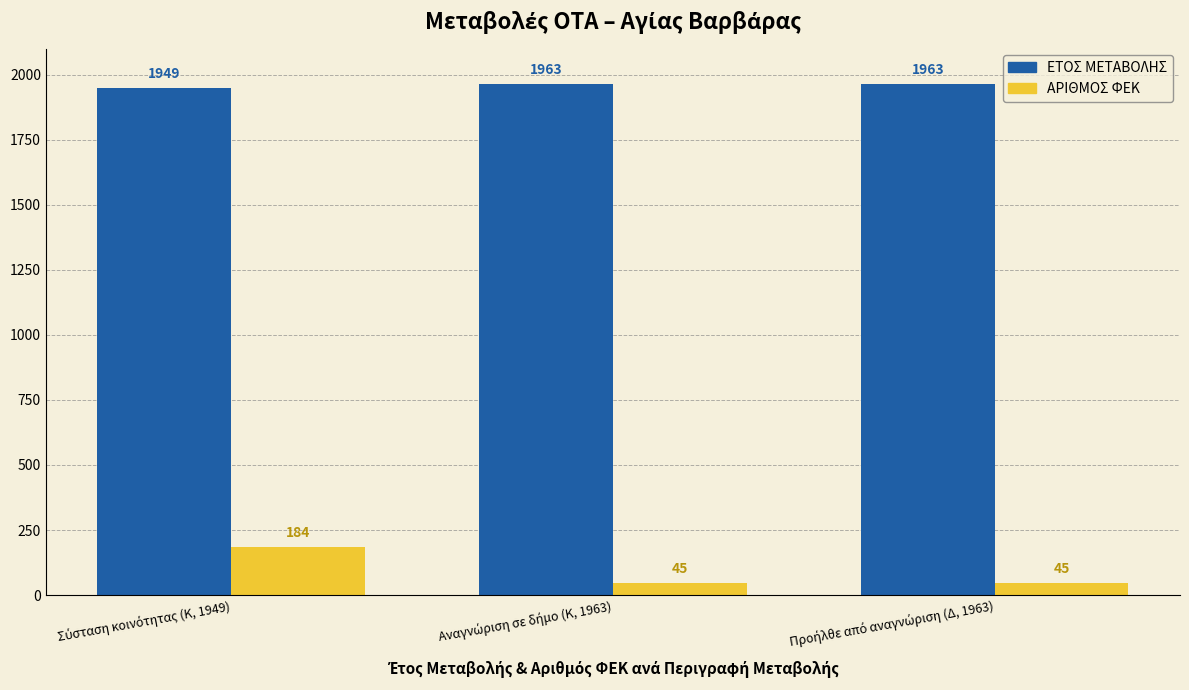

Reading left to right, extract all data points from this chart.

ΕΤΟΣ ΜΕΤΑΒΟΛΗΣ: 1949	1963	1963
ΑΡΙΘΜΟΣ ΦΕΚ: 184	45	45